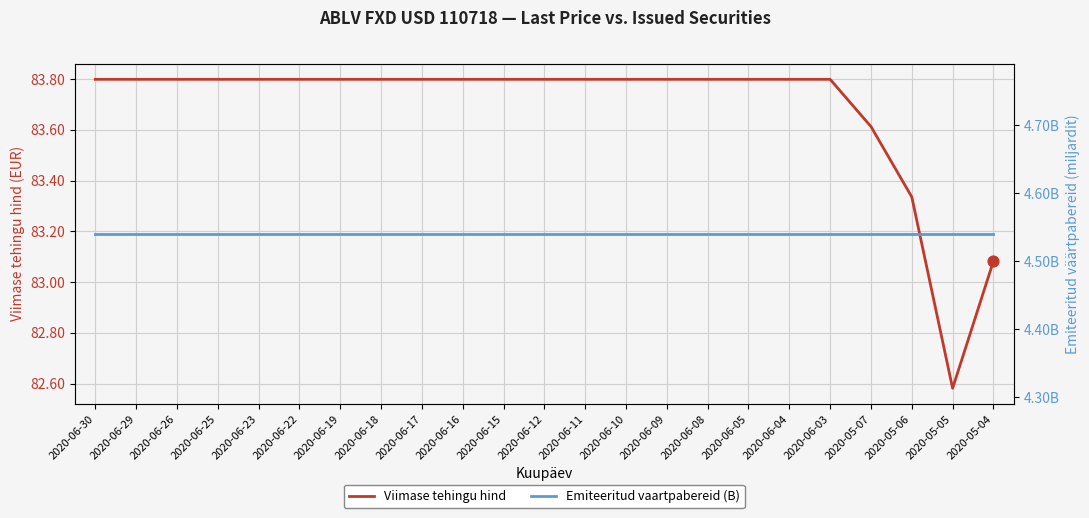

At how many categories does at least one series exceed 52?

23